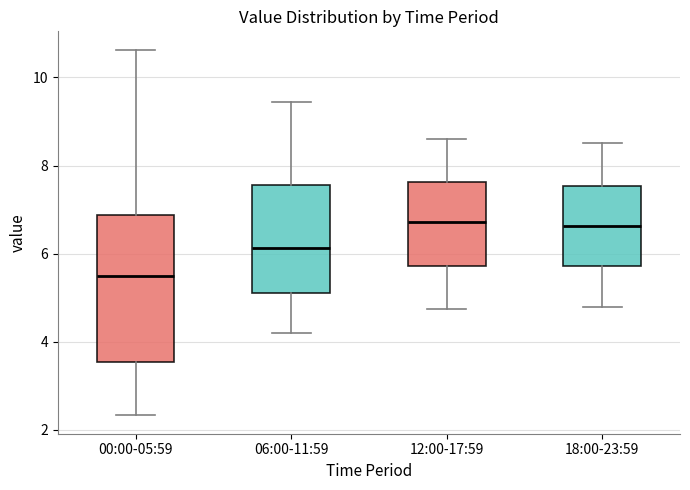

Which box is the tallest, from its lower edge to its upper edge?

00:00-05:59